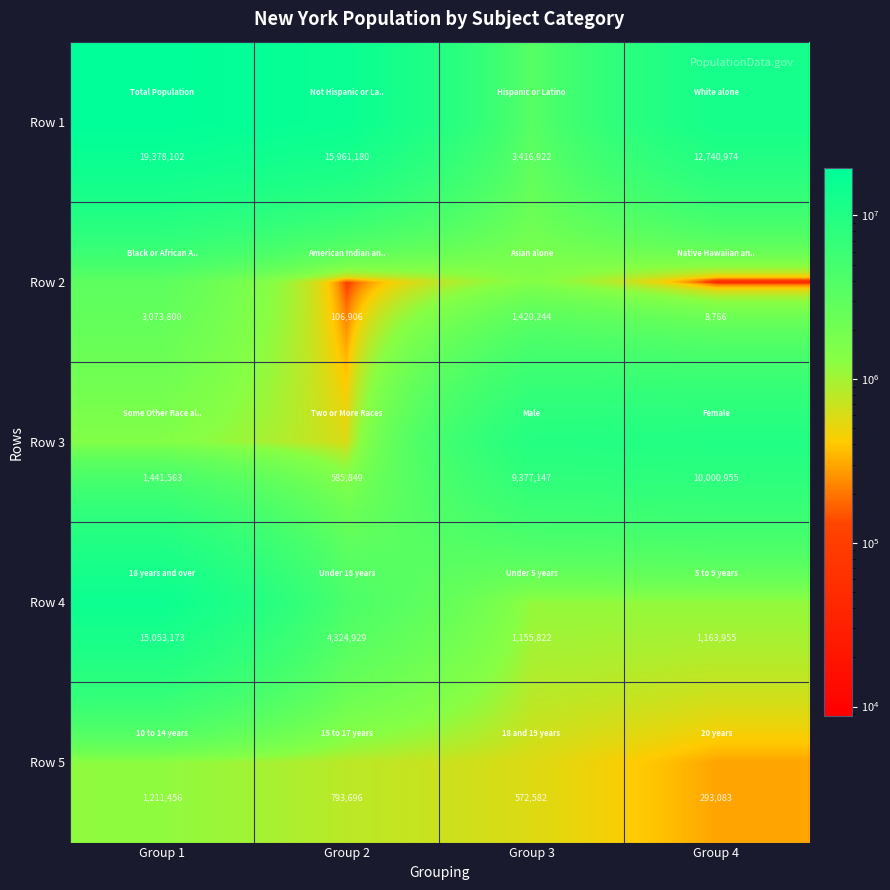

Which series has the largest range (max minus min)?

Row 1